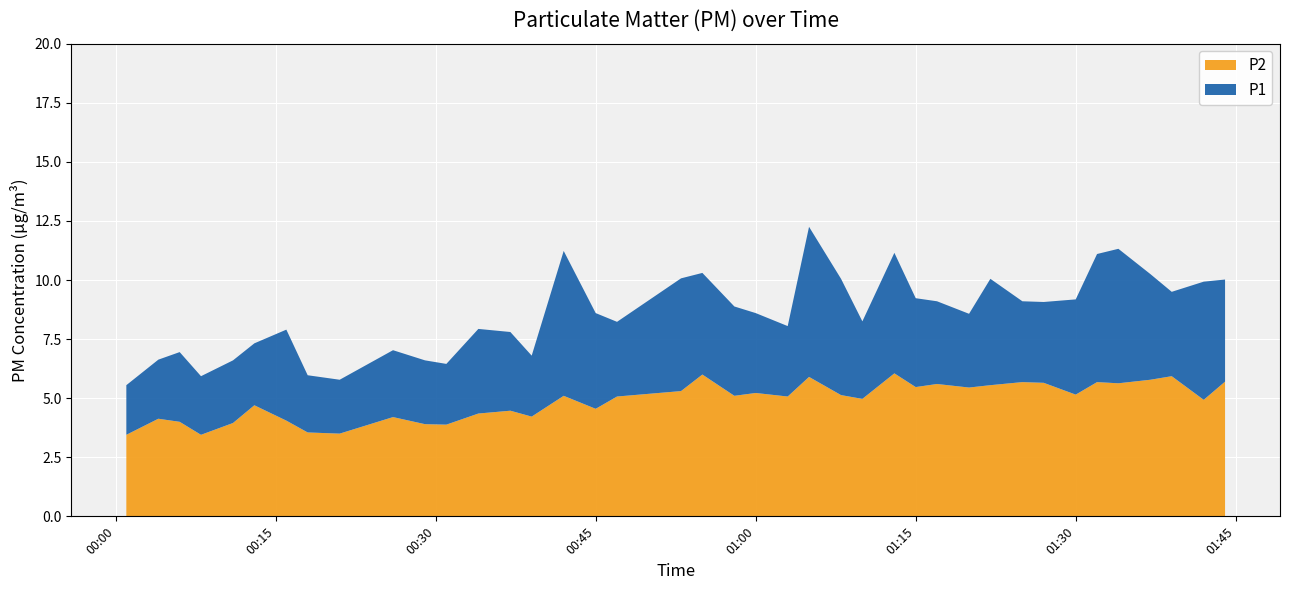

Reading left to right, list all the values displayed in this chart.

P1: 00:01=5.5	00:04=6.6	00:06=7.0	00:08=5.9	00:11=6.6	00:13=7.3	00:16=7.9	00:18=6.0	00:21=5.8	00:26=7.0	00:29=6.6	00:31=6.5	00:34=7.9	00:37=7.8	00:39=6.8	00:42=11.2	00:45=8.6	00:47=8.2	00:53=10.1	00:55=10.3	00:58=8.9	01:00=8.6	01:03=8.1	01:05=12.2	01:08=10.1	01:10=8.2	01:13=11.2	01:15=9.2	01:17=9.1	01:20=8.6	01:22=10.1	01:25=9.1	01:27=9.1	01:30=9.2	01:32=11.1	01:34=11.3	01:37=10.2	01:39=9.5	01:42=9.9	01:44=10.0
P2: 00:01=3.5	00:04=4.1	00:06=4.0	00:08=3.5	00:11=4.0	00:13=4.7	00:16=4.0	00:18=3.5	00:21=3.5	00:26=4.2	00:29=3.9	00:31=3.9	00:34=4.3	00:37=4.5	00:39=4.2	00:42=5.1	00:45=4.5	00:47=5.1	00:53=5.3	00:55=6.0	00:58=5.1	01:00=5.2	01:03=5.1	01:05=5.9	01:08=5.1	01:10=5.0	01:13=6.0	01:15=5.5	01:17=5.6	01:20=5.5	01:22=5.5	01:25=5.7	01:27=5.7	01:30=5.2	01:32=5.7	01:34=5.6	01:37=5.8	01:39=5.9	01:42=4.9	01:44=5.7